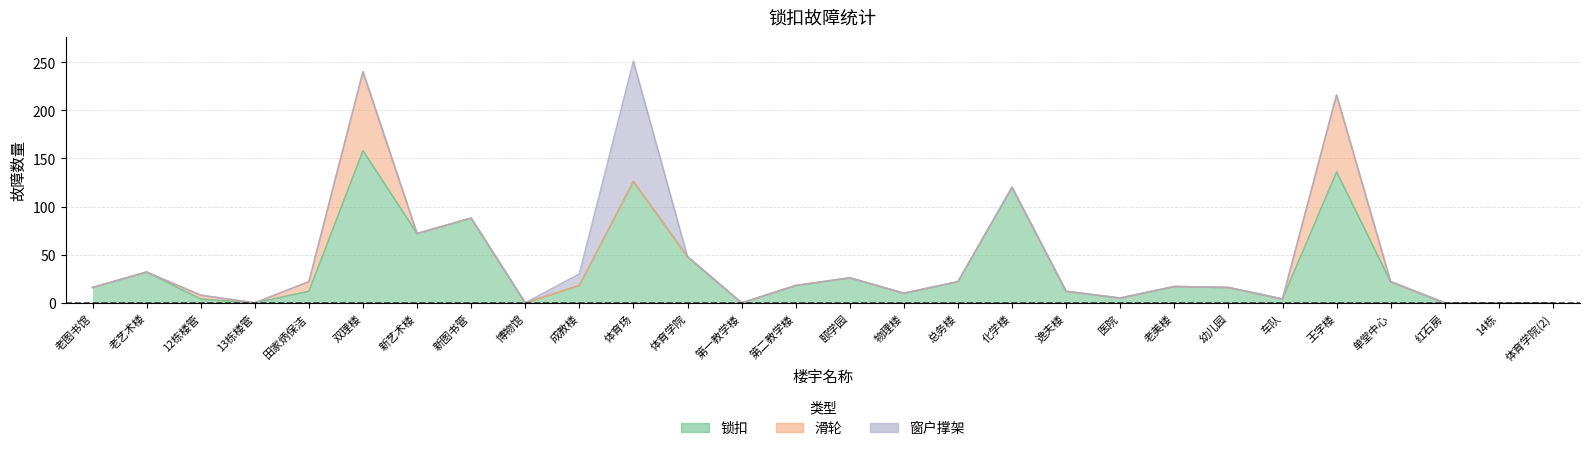

How many interior local peaks does the 窗户撑架 series have?

1